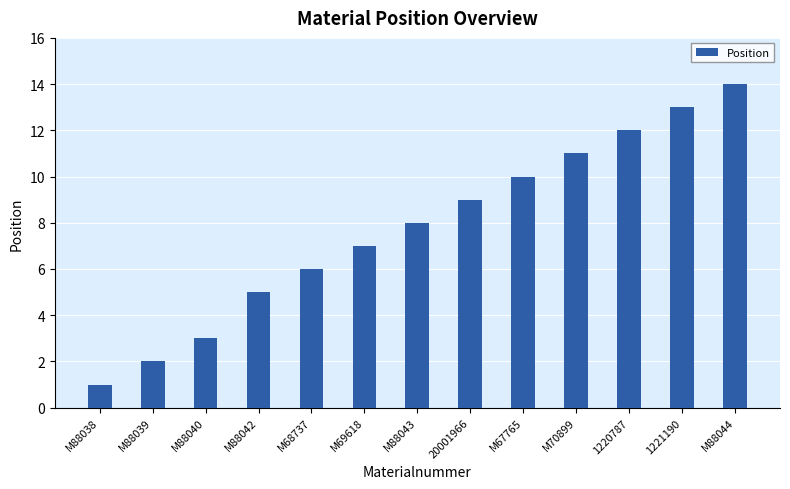

True or false: the data shows 9 at 20001966.

True